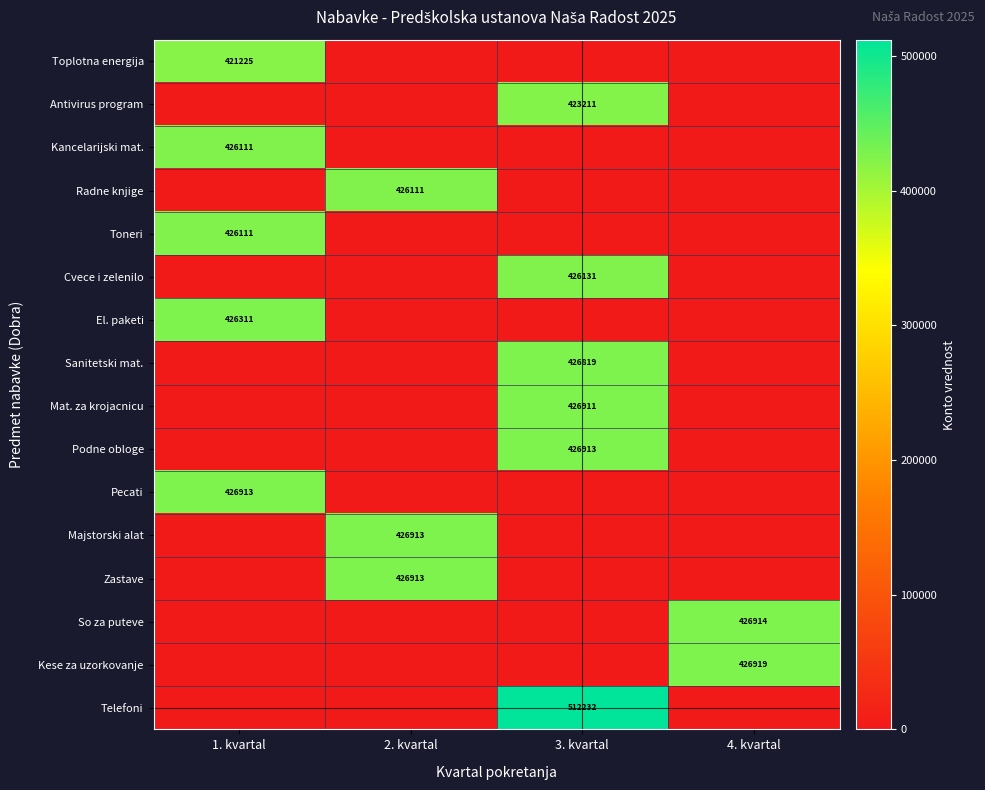

How many data points does each series have?

4